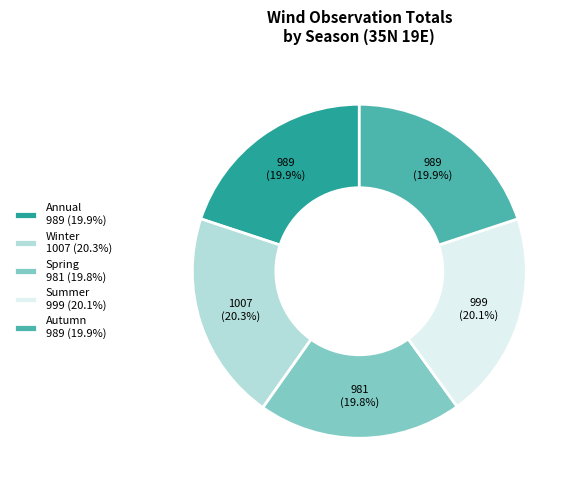

To the nearest percent, what is the average slice percentage?

20%